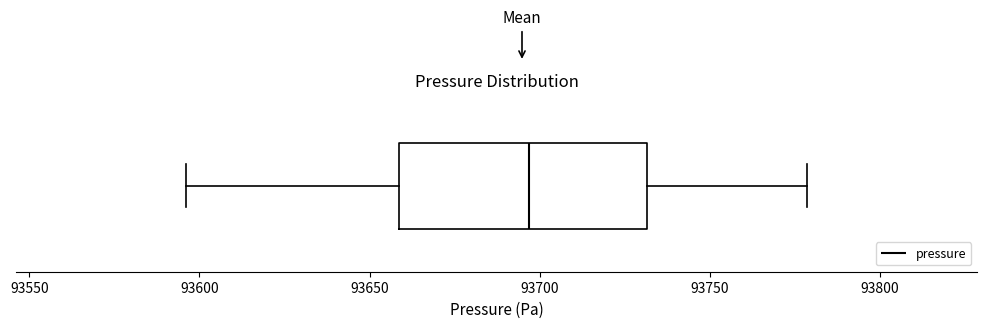

Transcribe this box plot: give where the median line is, the range the box spans, and where the two whiskers end, as read against the x-axis. The values are not printed on the chart, so give them approximately, as read against the axis.

median 93695, box 93660 to 93730, whiskers 93595 to 93780